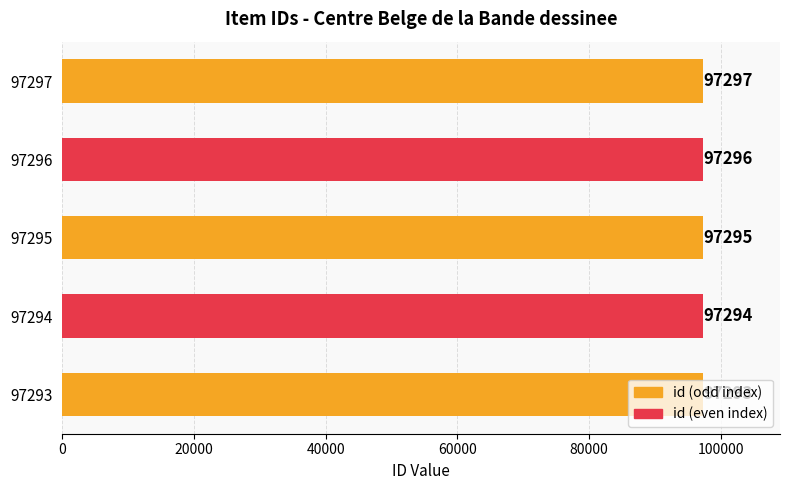

Approximately how many times larger is the value at 97295 compared to 97297?

1.0